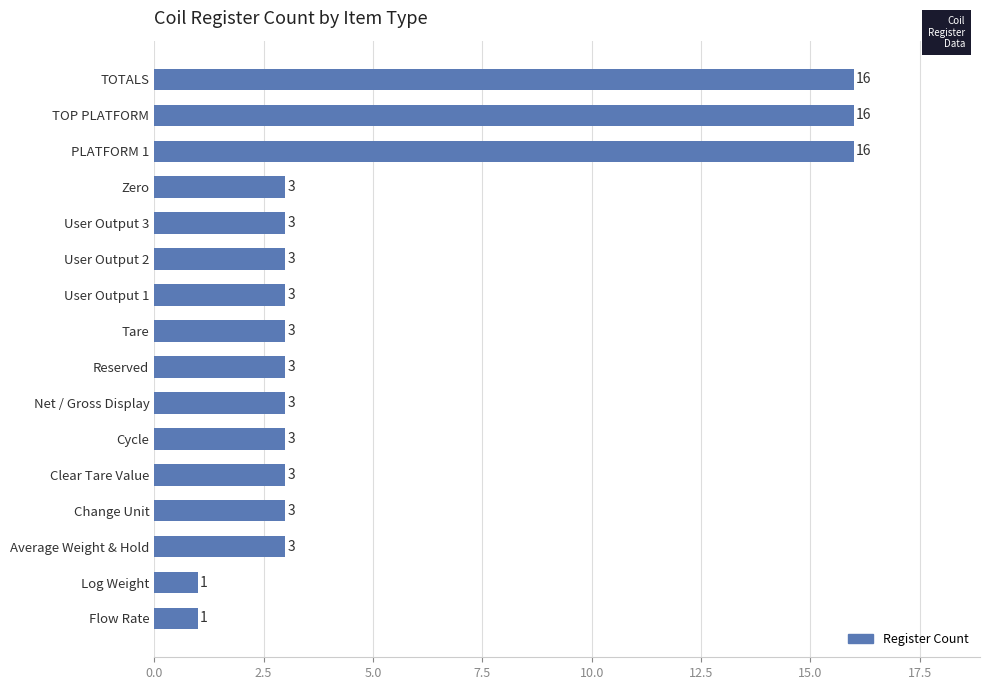

How many bars are there in total?

16